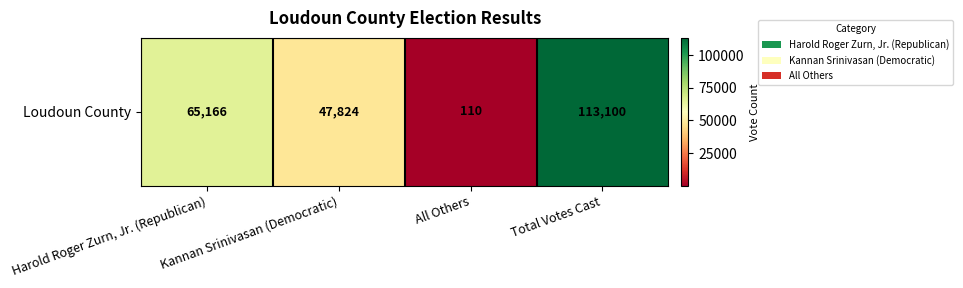

What is the sum of all values?

226200